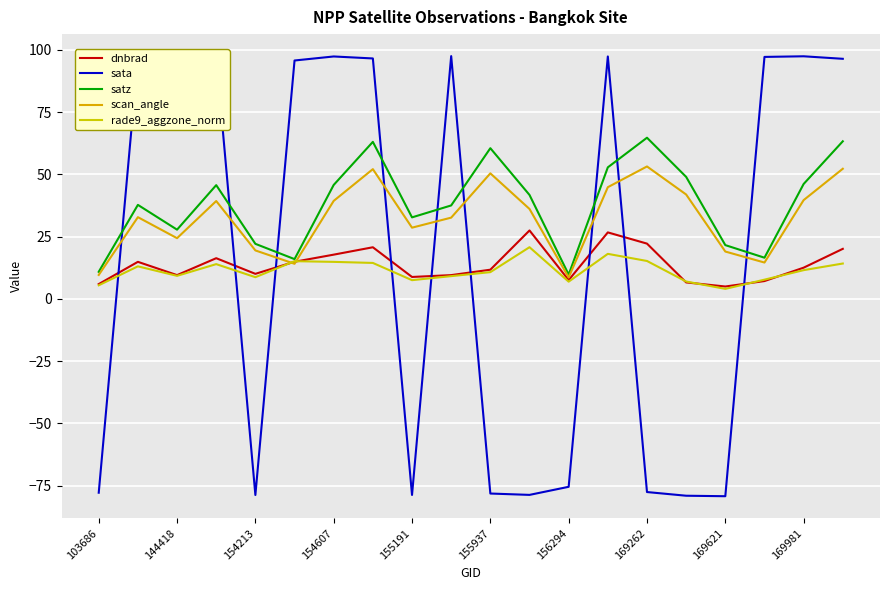

Does the chart display data point markers on the line(s)?

No